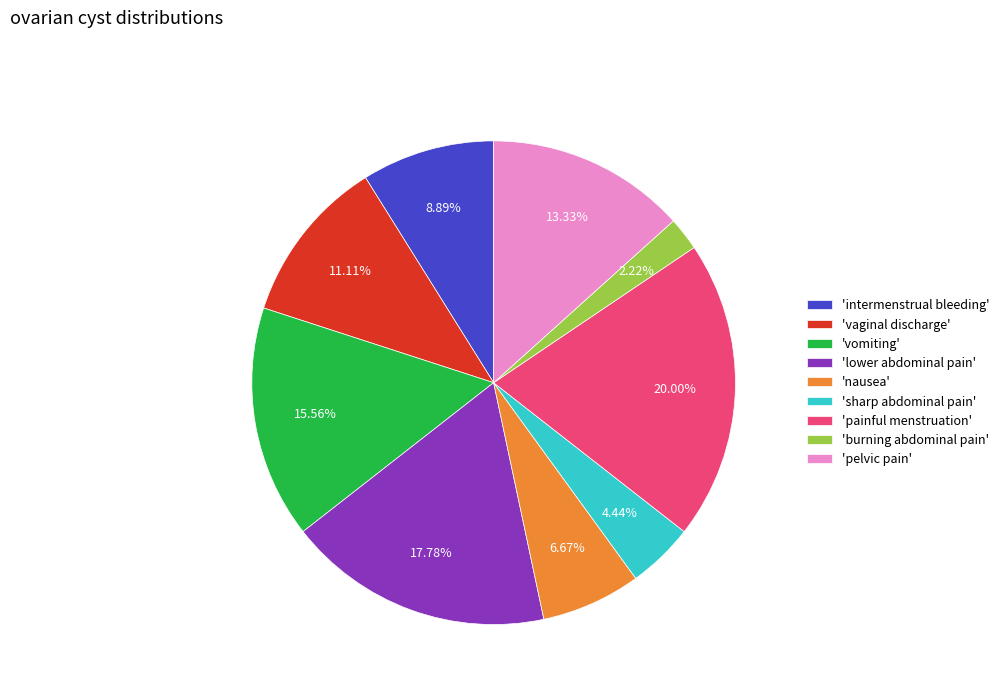

Which has a higher value, 'sharp abdominal pain' or 'painful menstruation'?

'painful menstruation'